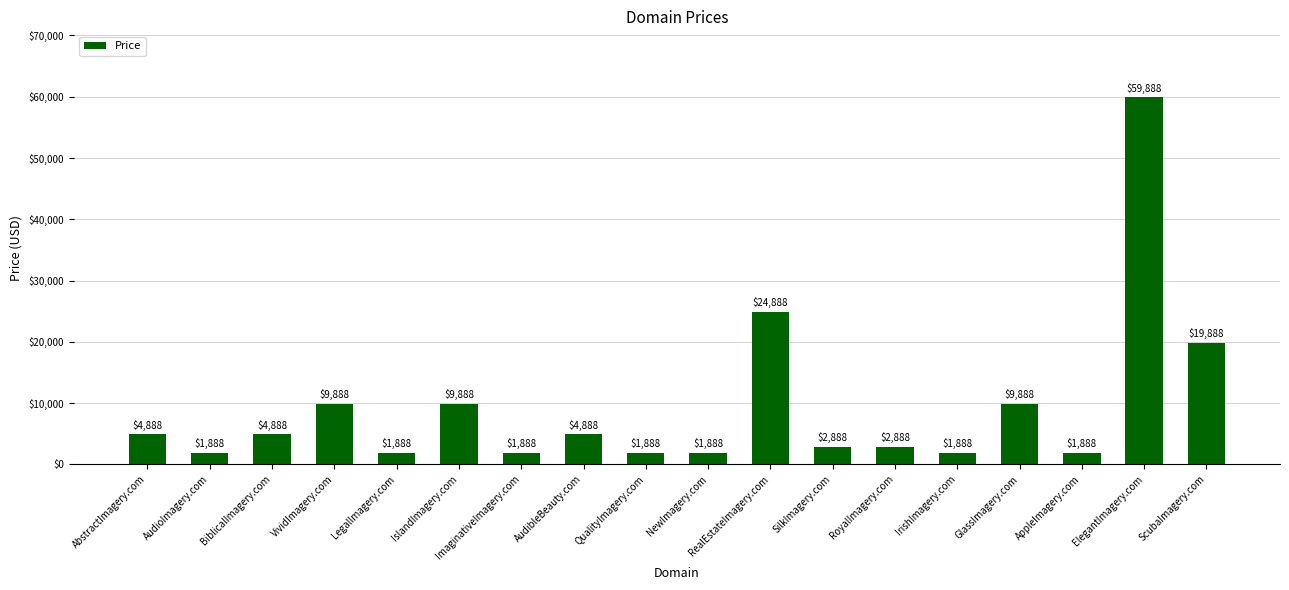

What is the difference between the maximum and minimum values?

58000